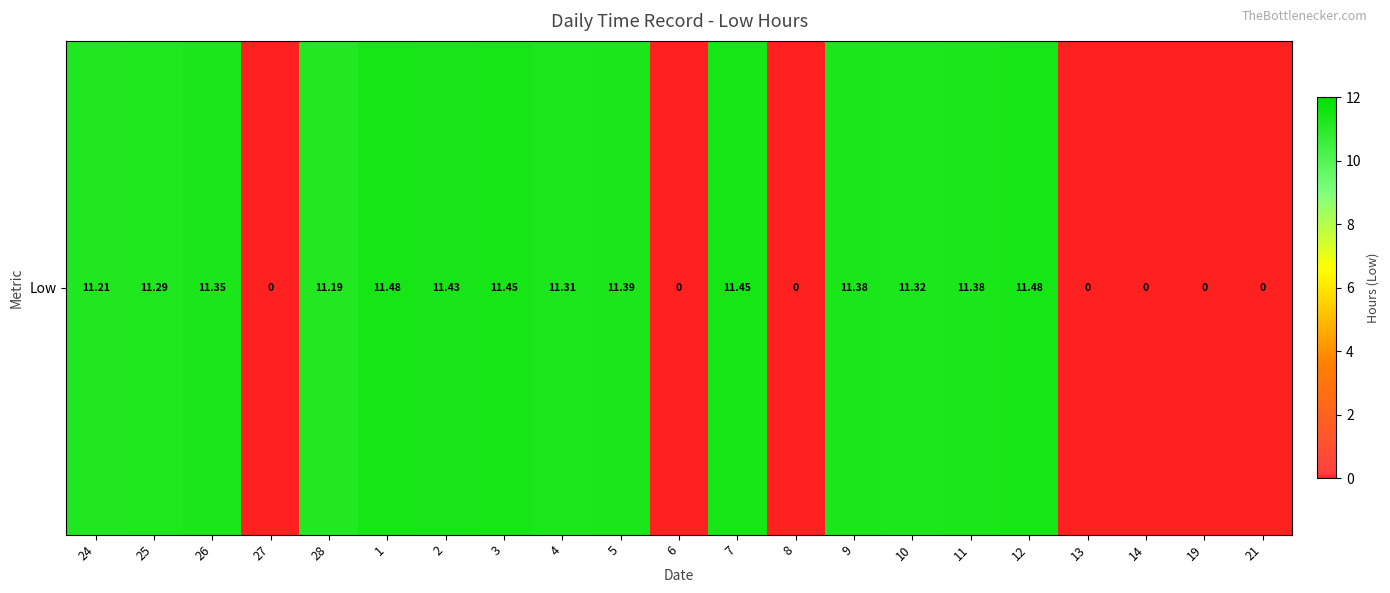

The value at 3 is 11.4. True or false?

True